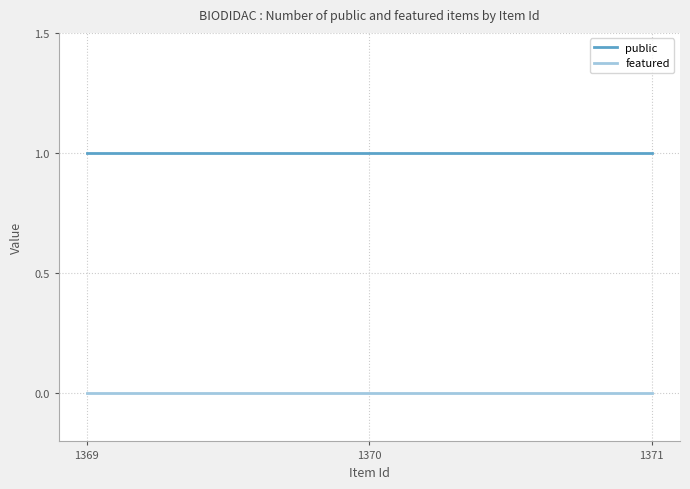

Is it true that public equals 0 at 1369?

False